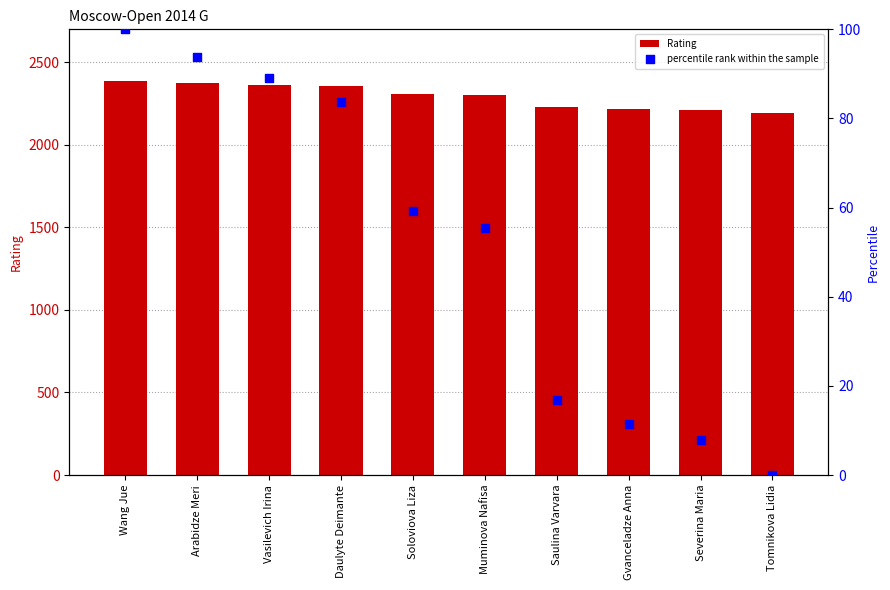

Which series has the largest total across all categories?

Rating